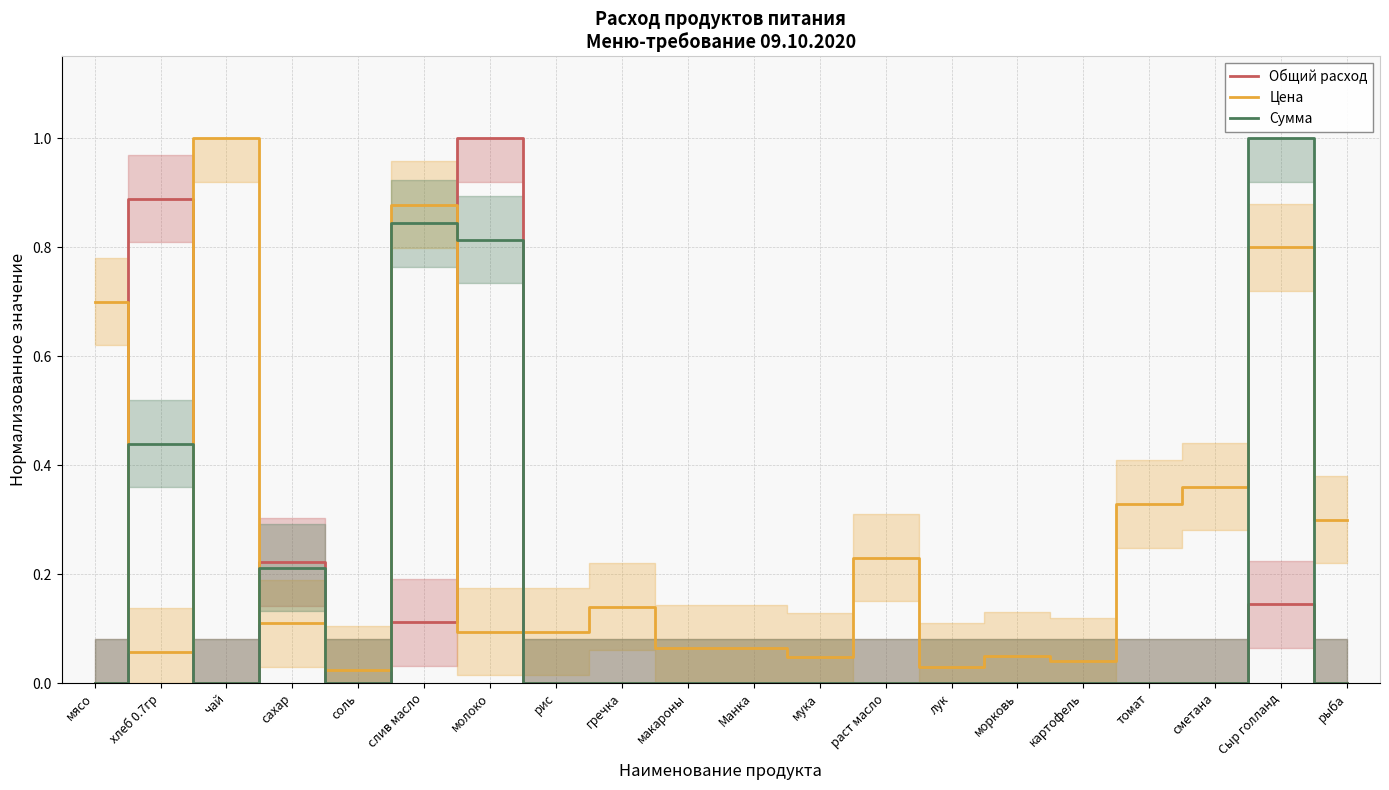

Rank the series by their average value, from highest to lowest.

Цена, Сумма, Общий расход